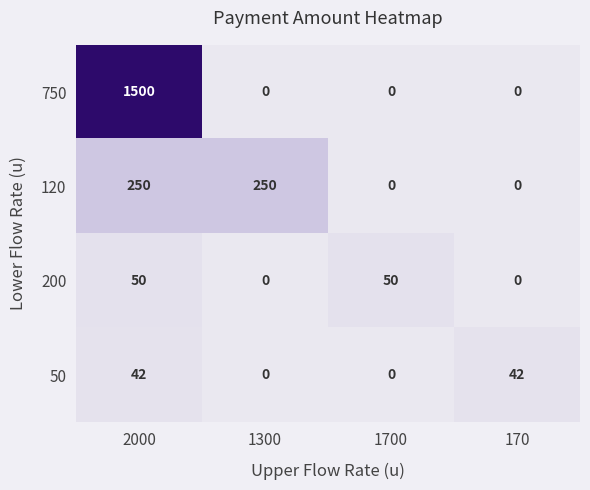

Which series changed the most between 2000 and 1700?

750